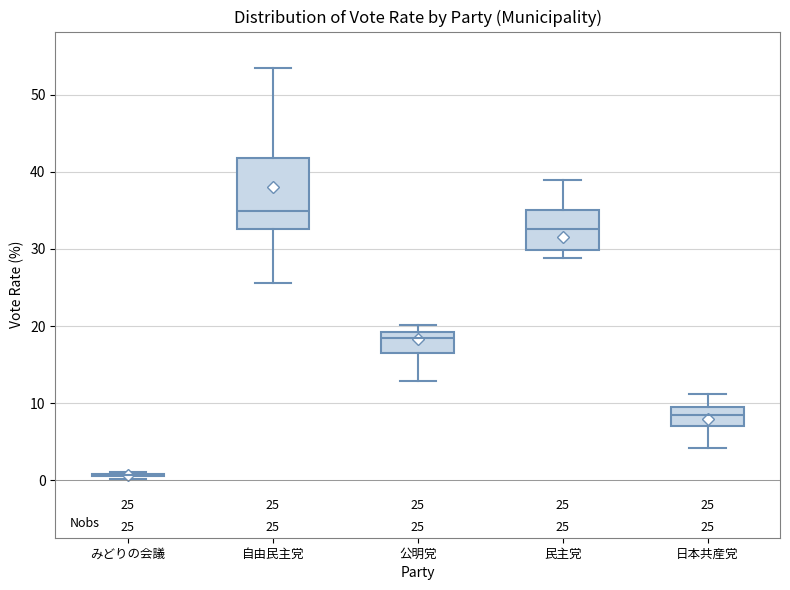

Which box is the tallest, from its lower edge to its upper edge?

自由民主党